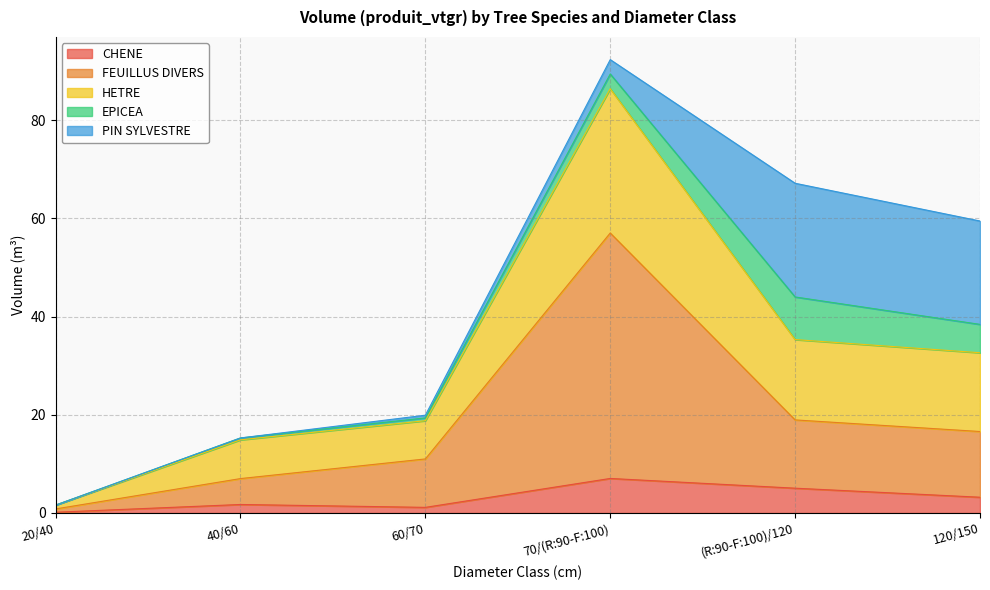

At which label does CHENE reach its peak?

70/(R:90-F:100)